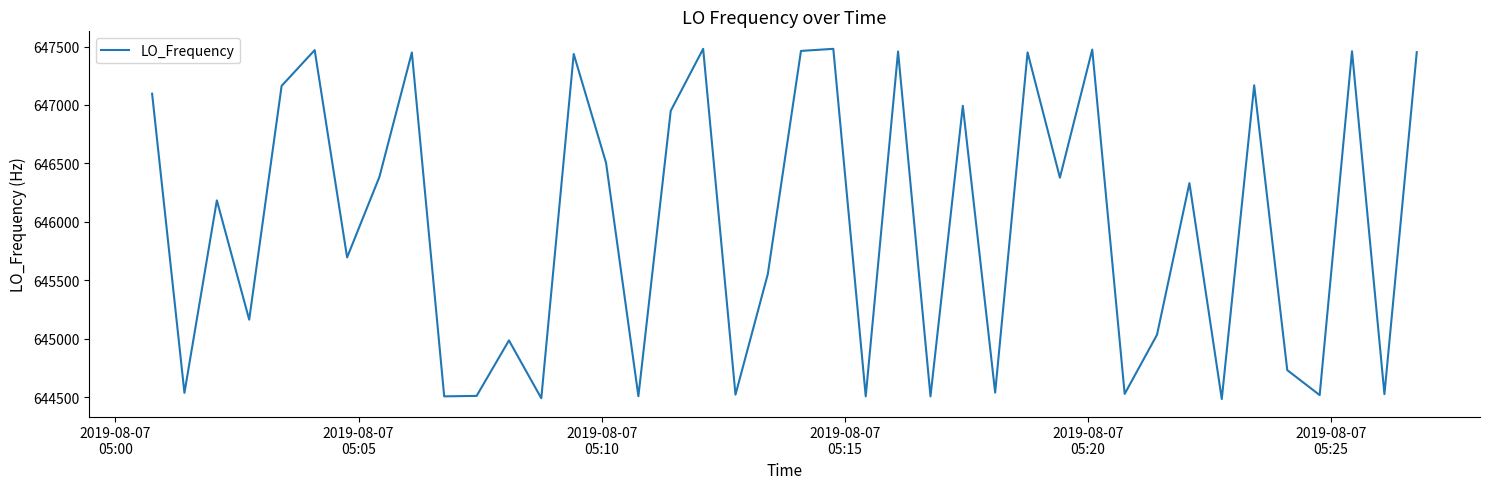

What is the greatest value displayed?

647480.1